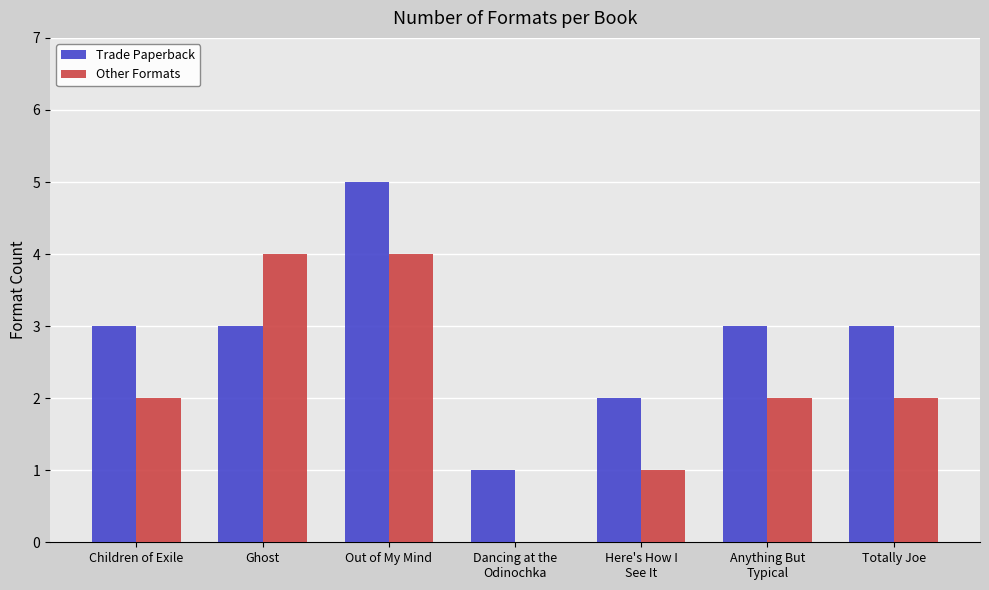

Is the value of Trade Paperback at Anything But
Typical greater than the value of Other Formats at Anything But
Typical?

Yes